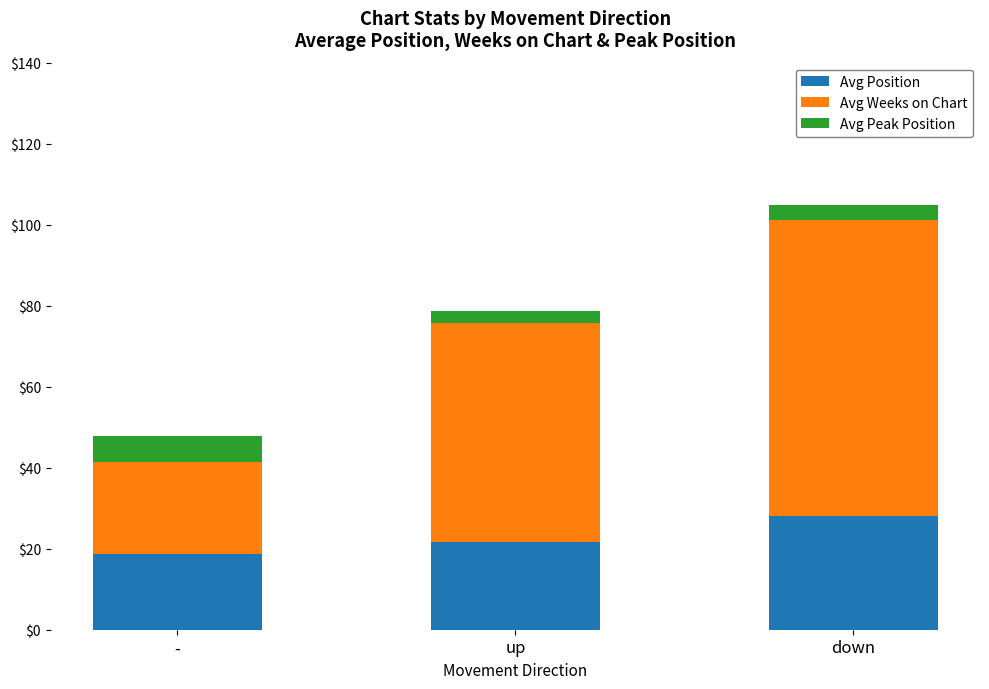

Reading left to right, transcribe the values for Avg Position.

18.7	21.6	28.0